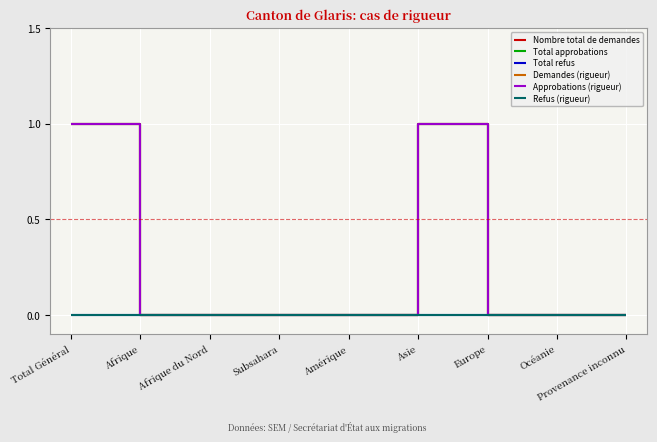

True or false: Total approbations and Total refus cross at least once.

False